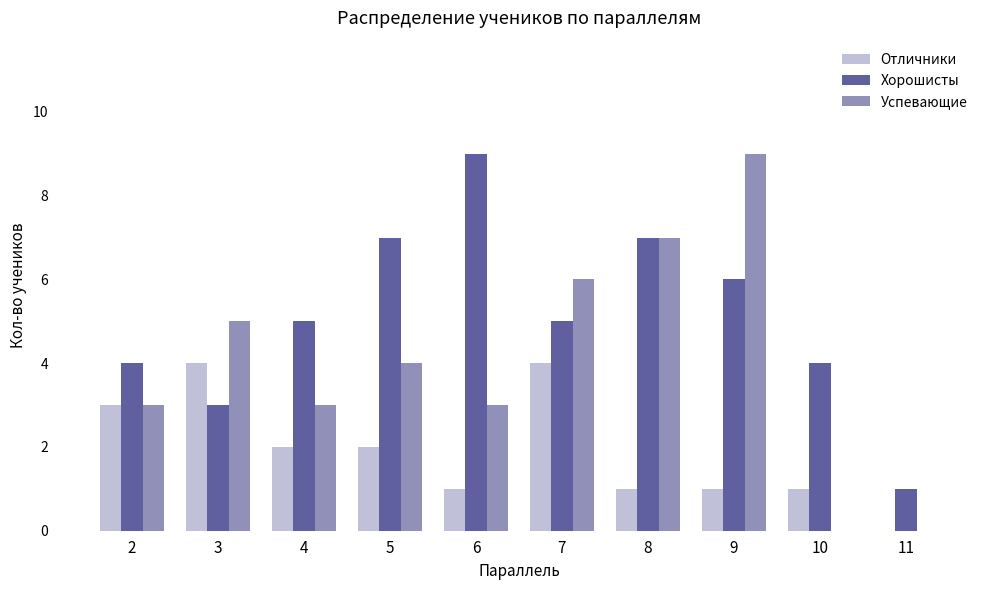

What is the greatest value displayed?

9